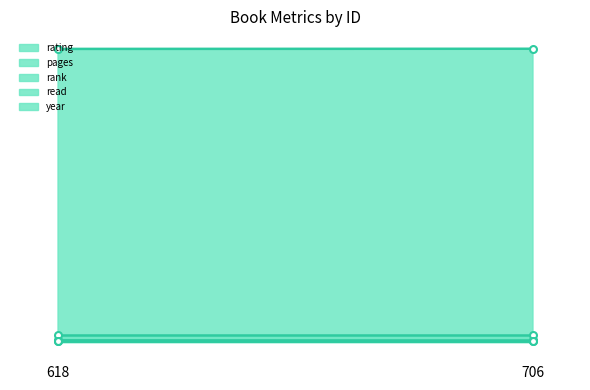

List the series in order of their peak value, lowest first.

rank (line), read (line), rating (line), pages (line), year (line)